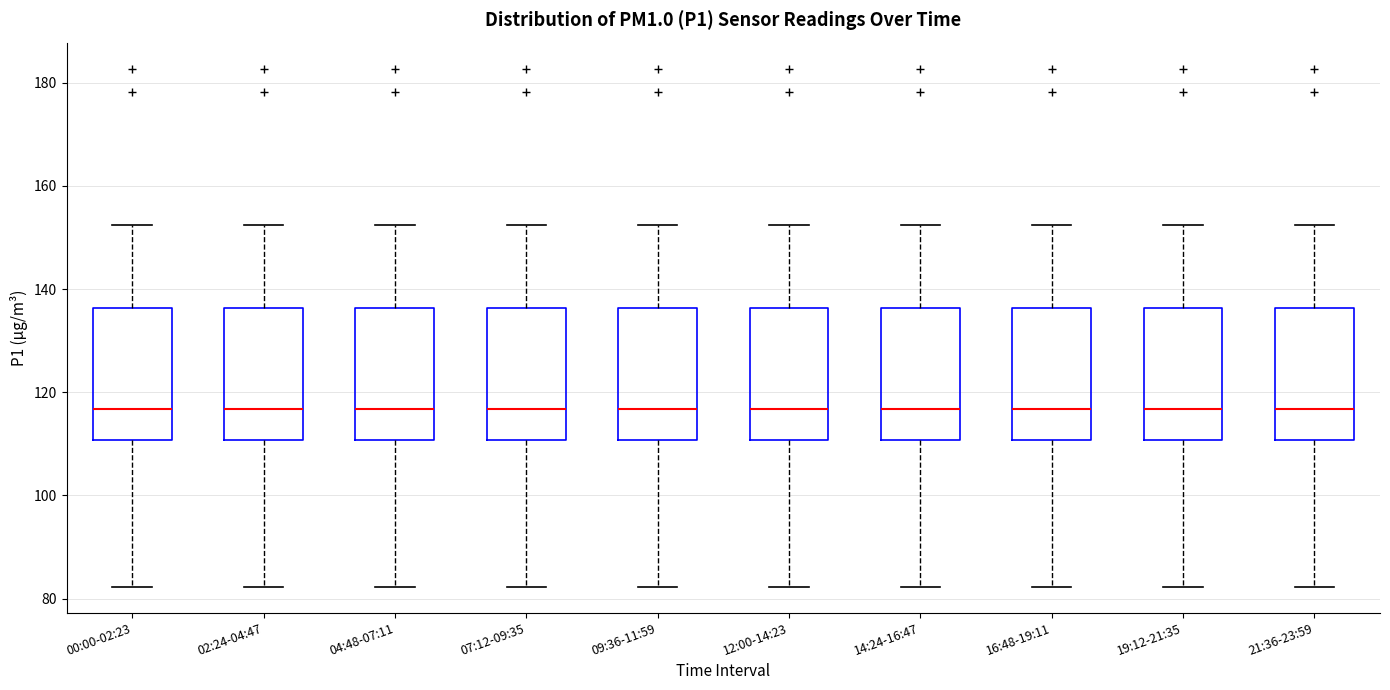

Reading left to right, read every box against the y-axis: the position of its median line, the range the box covers, and the ends of its whiskers. The values are not printed on the chart, so give them approximately, as read against the axis.

00:00-02:23: median 116, box 110 to 136, whiskers 82 to 152
02:24-04:47: median 116, box 110 to 136, whiskers 82 to 152
04:48-07:11: median 116, box 110 to 136, whiskers 82 to 152
07:12-09:35: median 116, box 110 to 136, whiskers 82 to 152
09:36-11:59: median 116, box 110 to 136, whiskers 82 to 152
12:00-14:23: median 116, box 110 to 136, whiskers 82 to 152
14:24-16:47: median 116, box 110 to 136, whiskers 82 to 152
16:48-19:11: median 116, box 110 to 136, whiskers 82 to 152
19:12-21:35: median 116, box 110 to 136, whiskers 82 to 152
21:36-23:59: median 116, box 110 to 136, whiskers 82 to 152